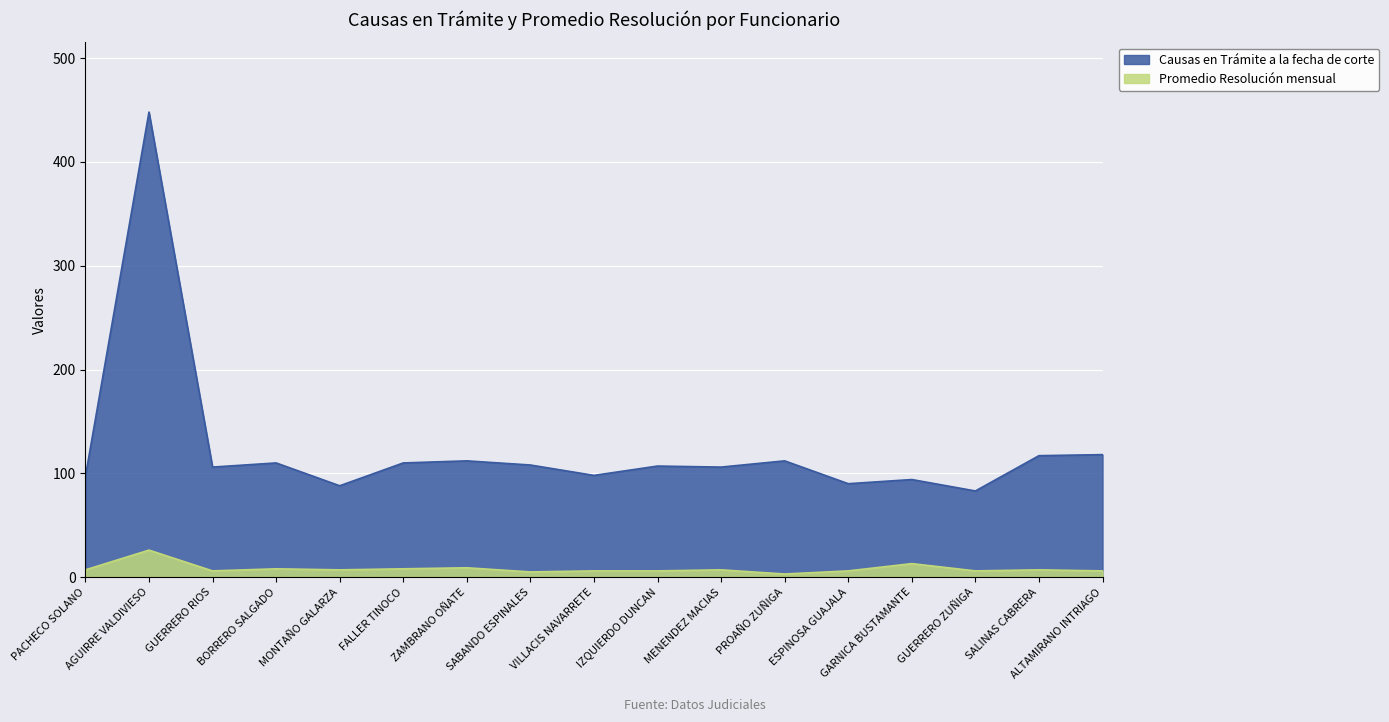

How many data points in Causas en Trámite a la fecha de corte are above 107?

8